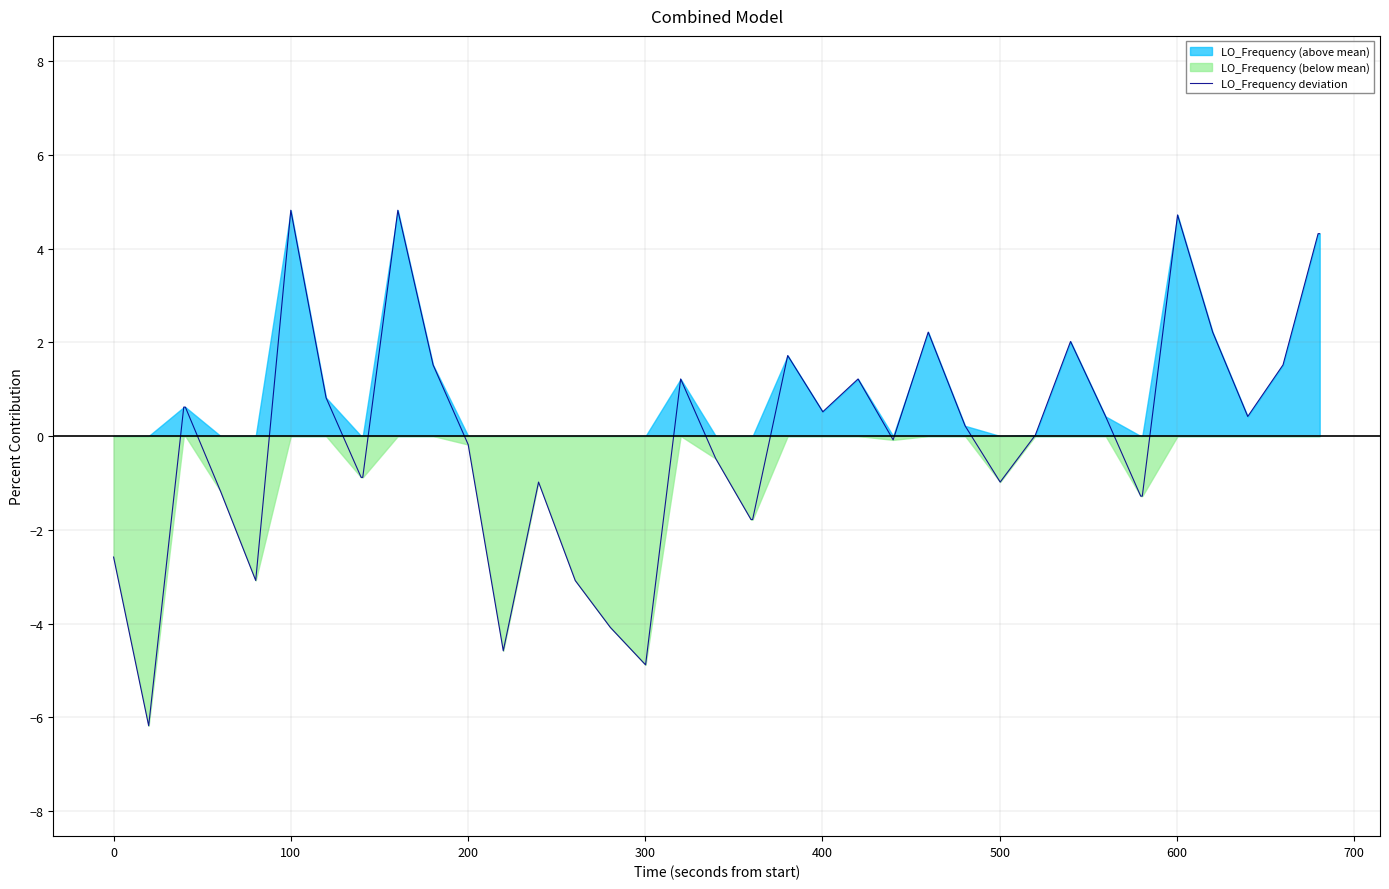

What is the difference between the maximum and second lowest values?

9.7